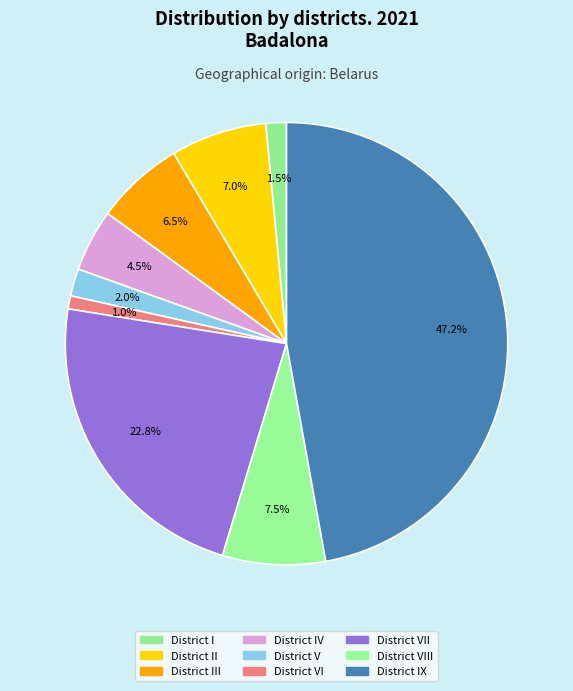

Is there a majority slice in this chart?

No